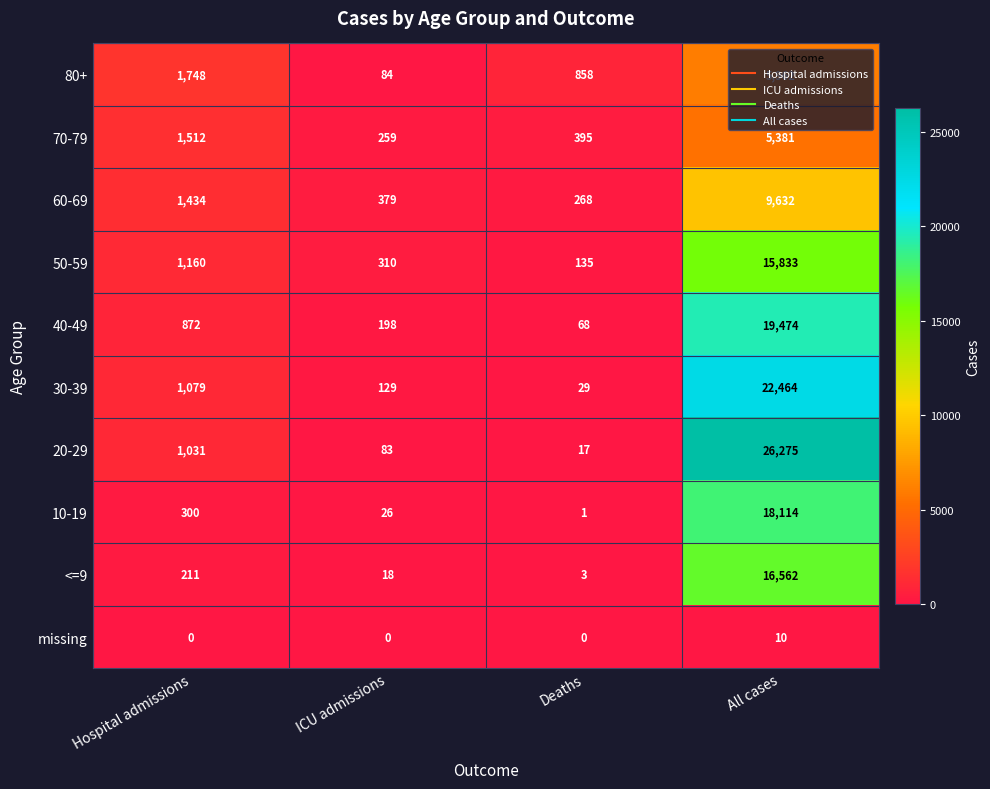

Which series has the widest spread of values?

20-29